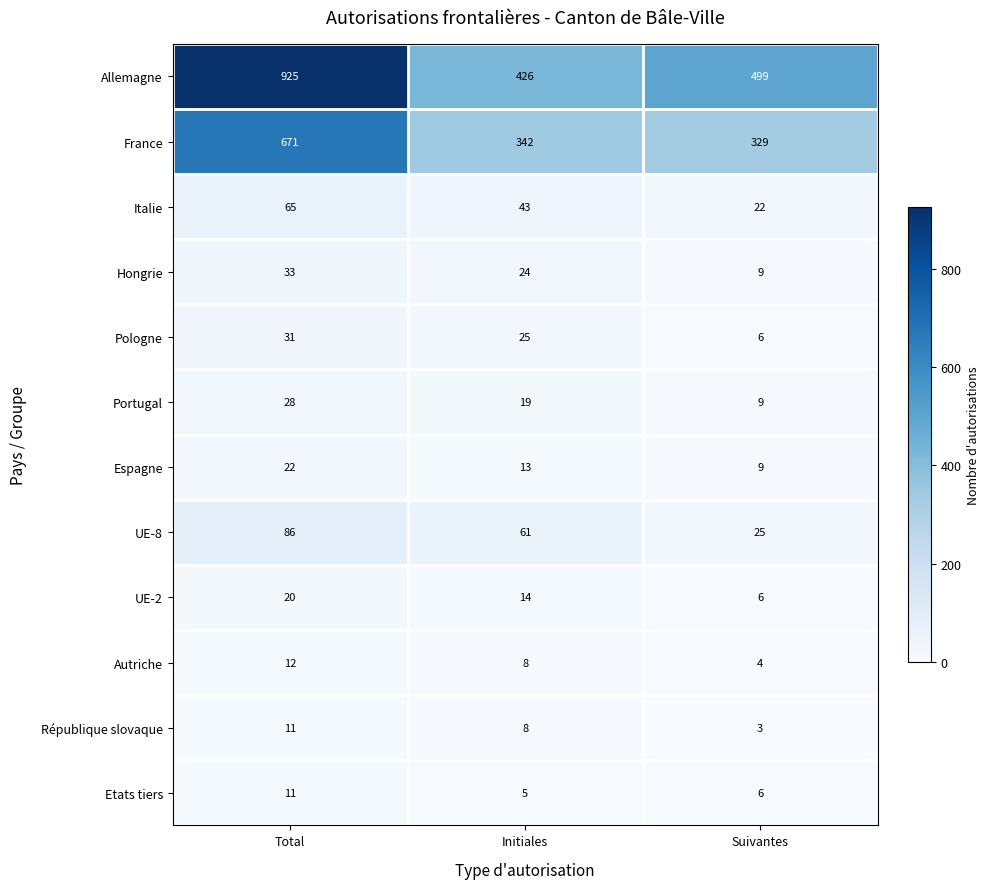

Between Initiales and Suivantes, which series saw the biggest shift?

Allemagne